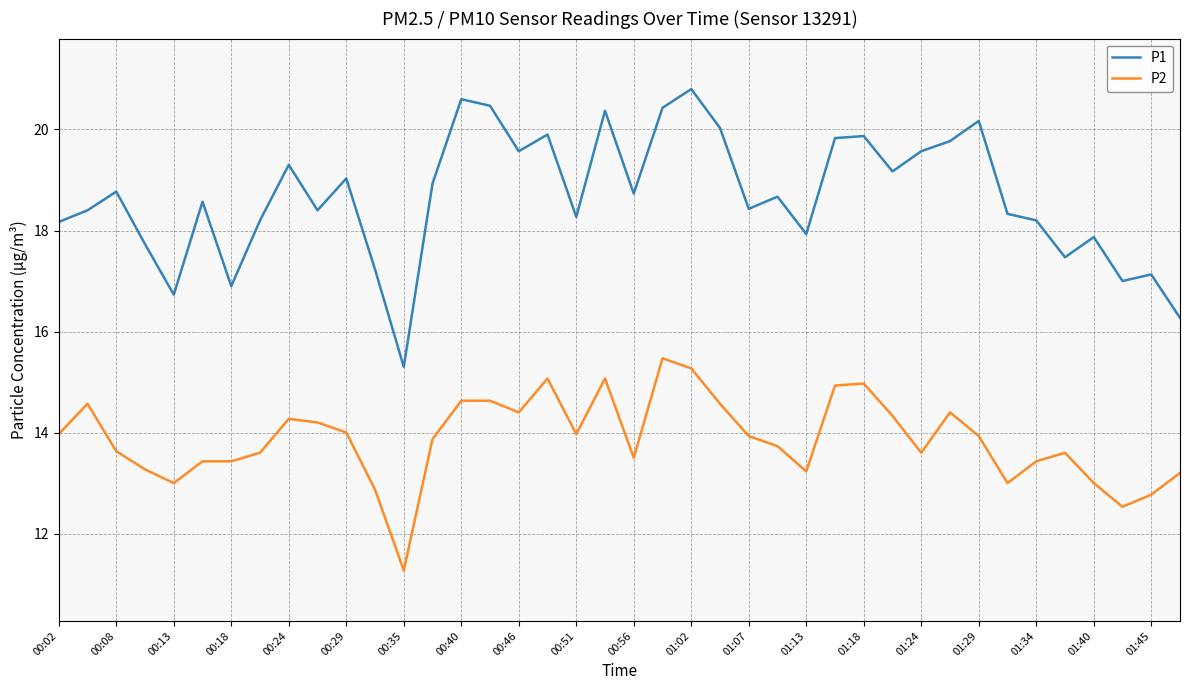

What is the smallest value displayed?

11.3